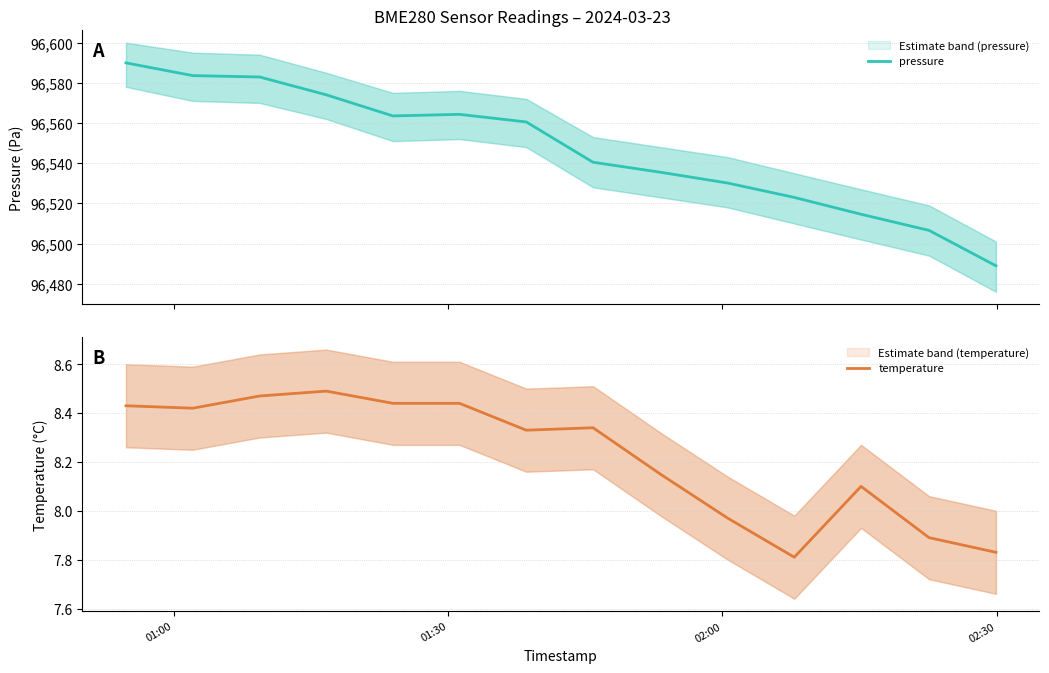

What is the minimum value for temperature?

7.8